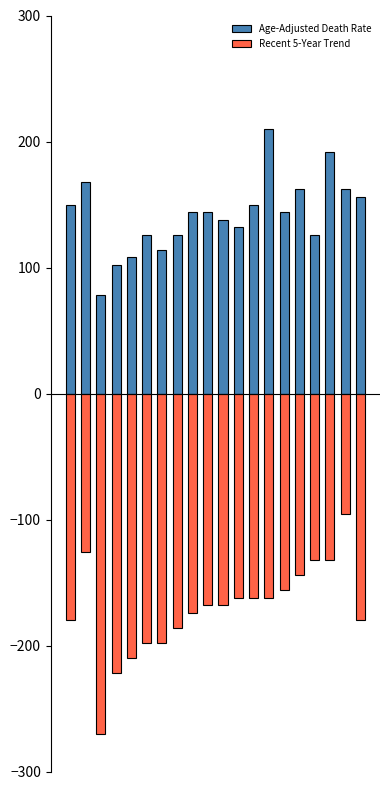

Read the Age-Adjusted Death Rate value at 14, to the nearest 50.

150